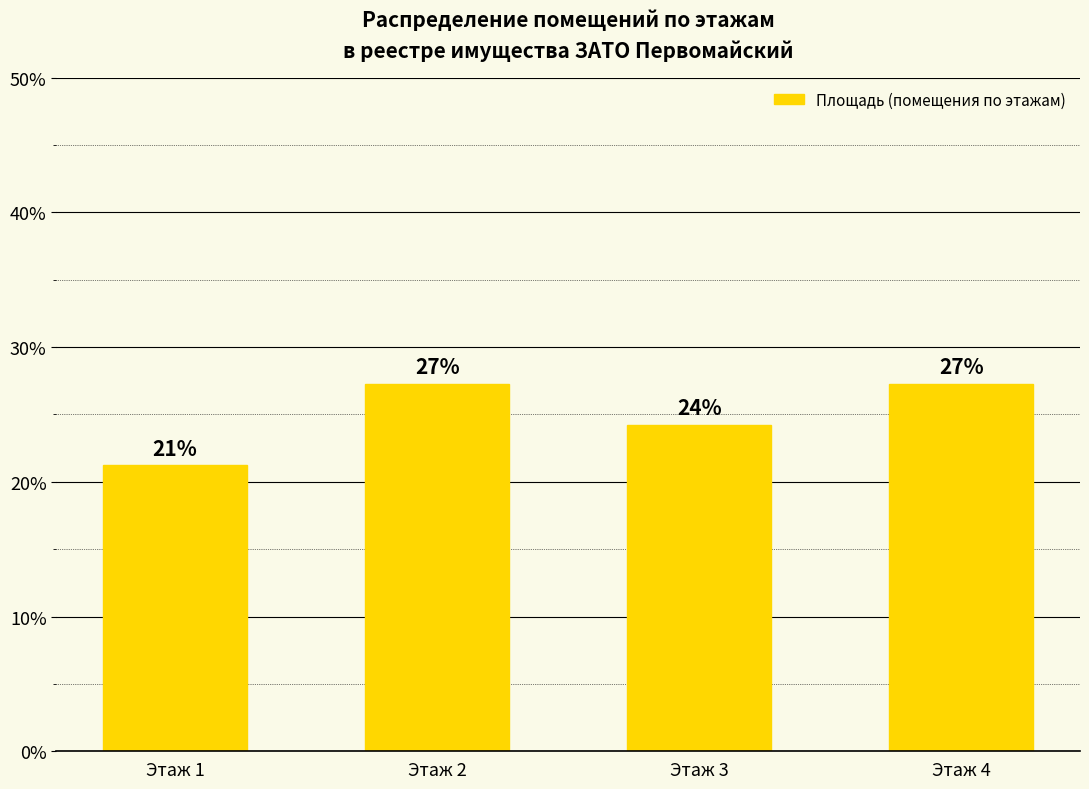

The chart shows a value of 27.3 at Этаж 4. True or false?

True